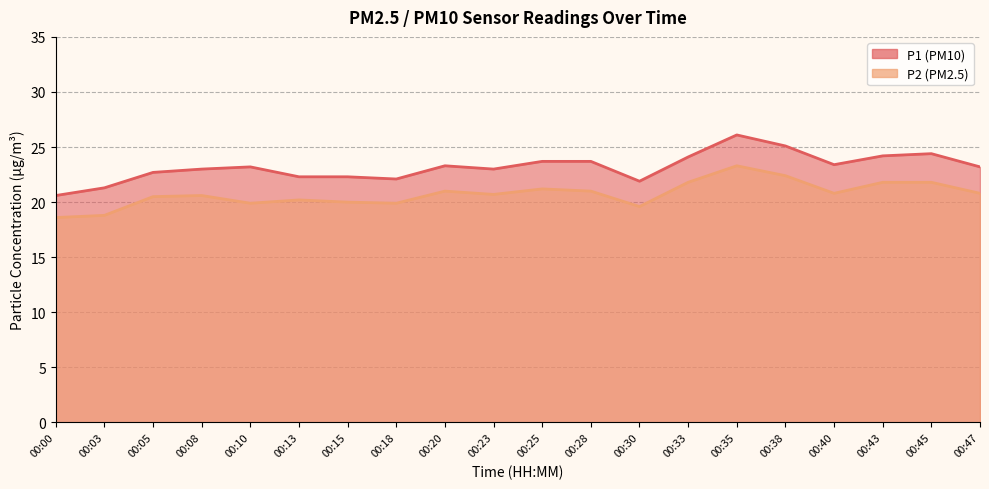

Reading left to right, what are all the values shown in this chart?

P1: 20.6	21.3	22.7	23.0	23.2	22.3	22.3	22.1	23.3	23.0	23.7	23.7	21.9	24.1	26.1	25.1	23.4	24.2	24.4	23.2
P2: 18.6	18.8	20.5	20.6	19.9	20.2	20.0	19.9	21.0	20.7	21.2	21.0	19.6	21.8	23.3	22.4	20.8	21.8	21.8	20.8